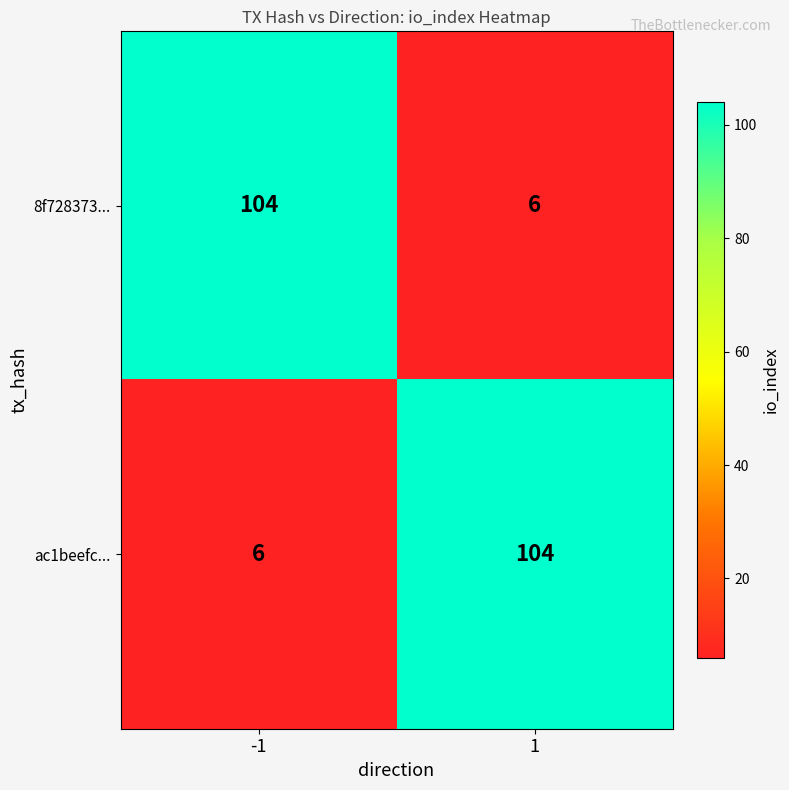

What is the sum of the 8f728373... values at -1 and 1?

110